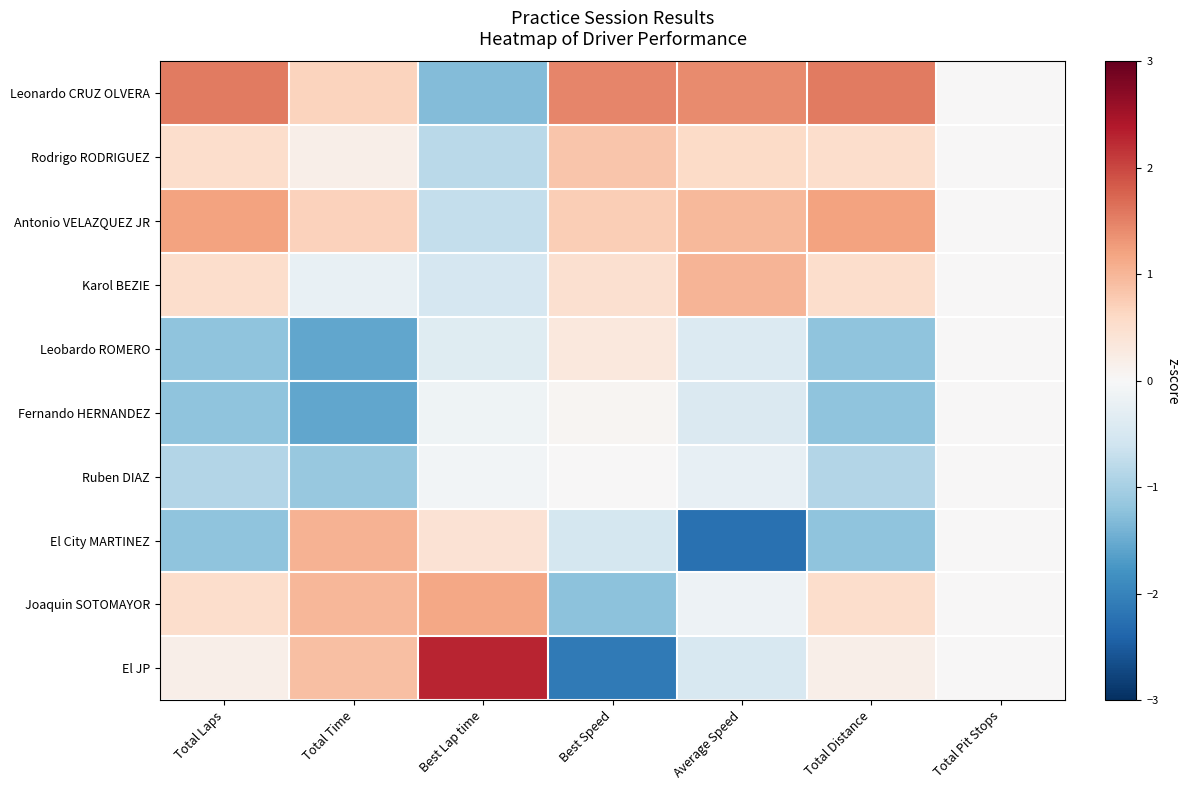

At which category is the sum across all series the highest?

Average Speed